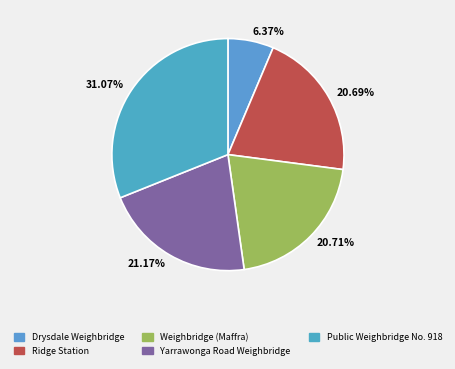

Count the number of slices in the pie.

5